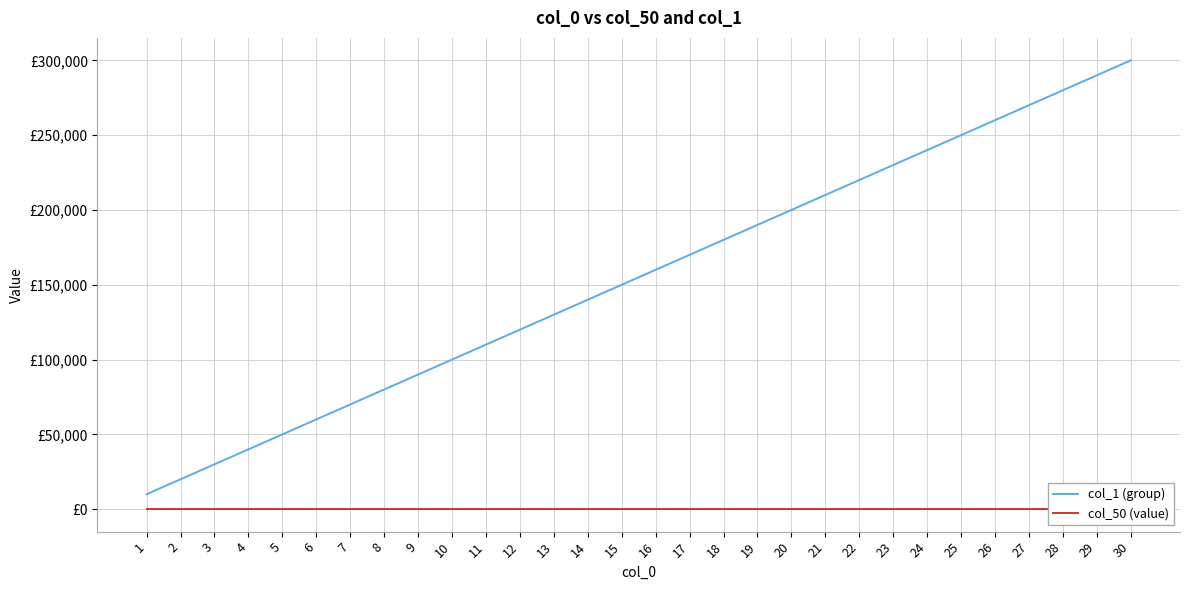

Reading right to left, transcribe all the data shown in this chart.

col_1 (group): 30=300000	29=290000	28=280000	27=270000	26=260000	25=250000	24=240000	23=230000	22=220000	21=210000	20=200000	19=190000	18=180000	17=170000	16=160000	15=150000	14=140000	13=130000	12=120000	11=110000	10=100000	9=90000	8=80000	7=70000	6=60000	5=50000	4=40000	3=30000	2=20000	1=10000
col_50 (value): 30=0	29=0	28=0	27=0	26=0	25=0	24=0	23=0	22=0	21=0	20=0	19=0	18=0	17=0	16=0	15=0	14=0	13=0	12=0	11=0	10=0	9=0	8=0	7=0	6=0	5=0	4=0	3=0	2=0	1=0